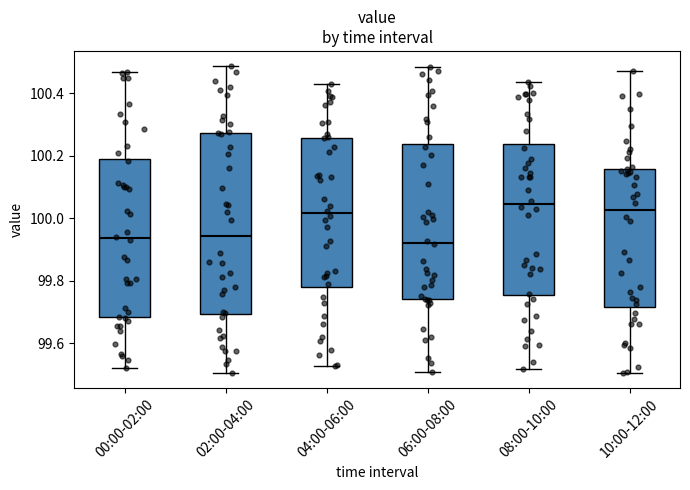

Reading left to right, read every box against the y-axis: the position of its median line, the range the box covers, and the ends of its whiskers. The values are not printed on the chart, so give them approximately, as read against the axis.

00:00-02:00: median 99.94, box 99.68 to 100.20, whiskers 99.52 to 100.46
02:00-04:00: median 99.94, box 99.70 to 100.28, whiskers 99.50 to 100.48
04:00-06:00: median 100.02, box 99.78 to 100.26, whiskers 99.52 to 100.42
06:00-08:00: median 99.92, box 99.74 to 100.24, whiskers 99.50 to 100.48
08:00-10:00: median 100.04, box 99.76 to 100.24, whiskers 99.52 to 100.44
10:00-12:00: median 100.02, box 99.72 to 100.16, whiskers 99.50 to 100.48